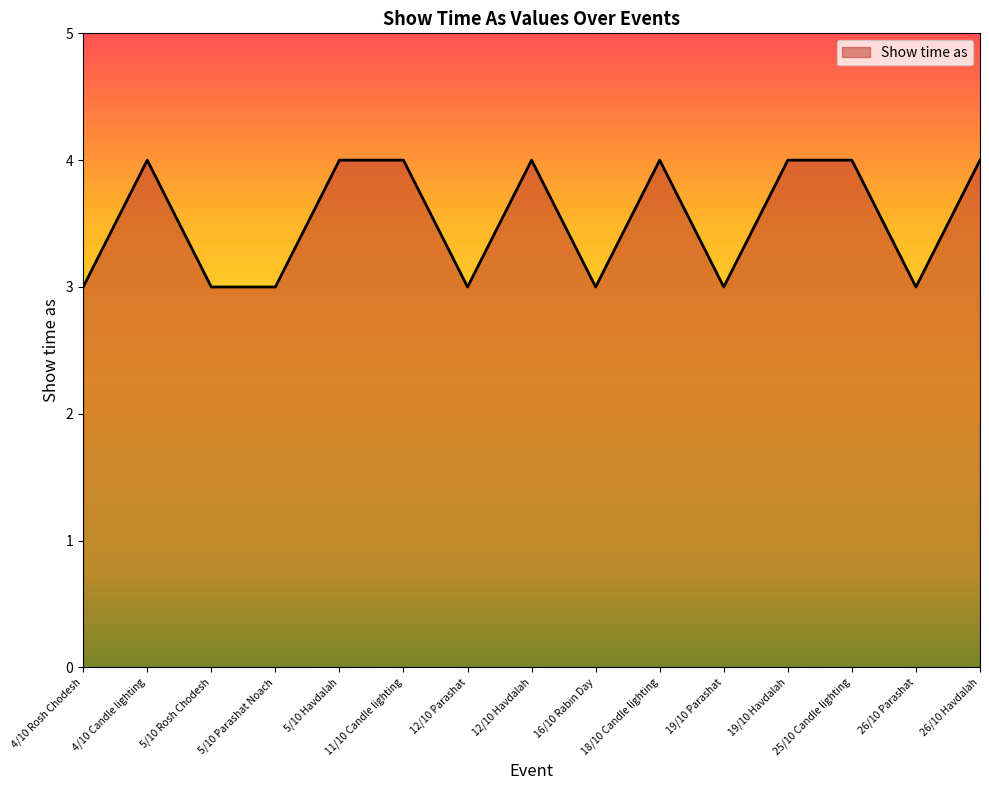

How many distinct data groups are displayed?

1